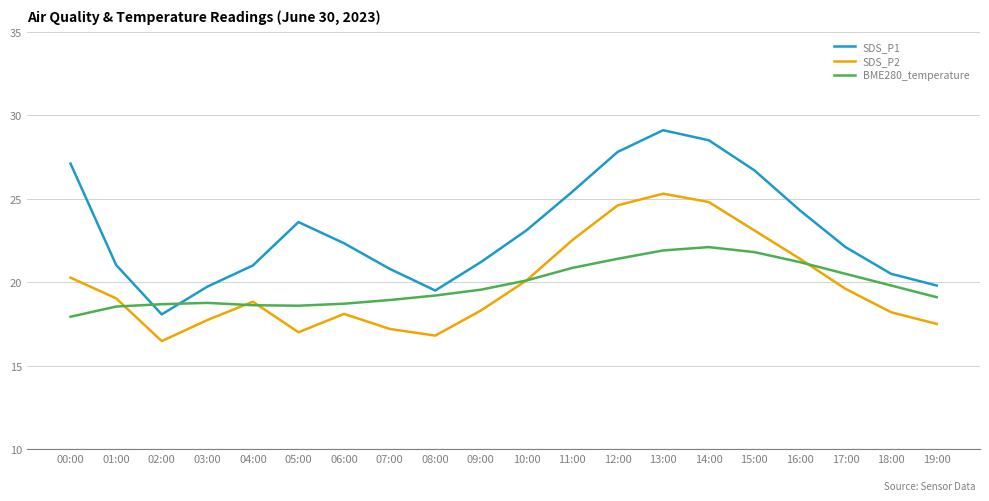

What position from the right is 03:00?

17